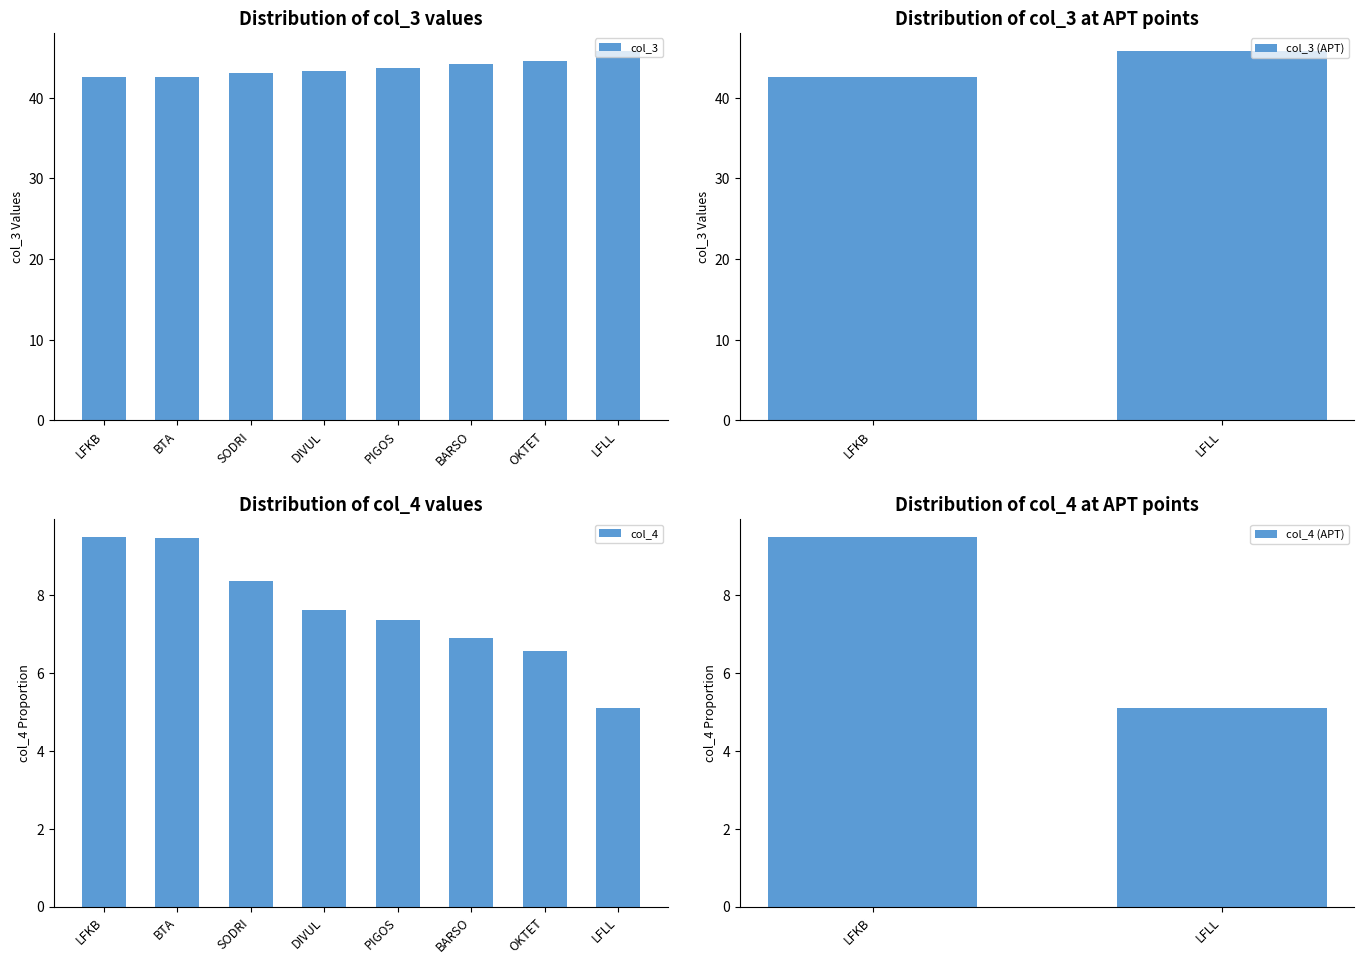

What is the difference between the maximum and minimum values in the col_4 series?

4.4